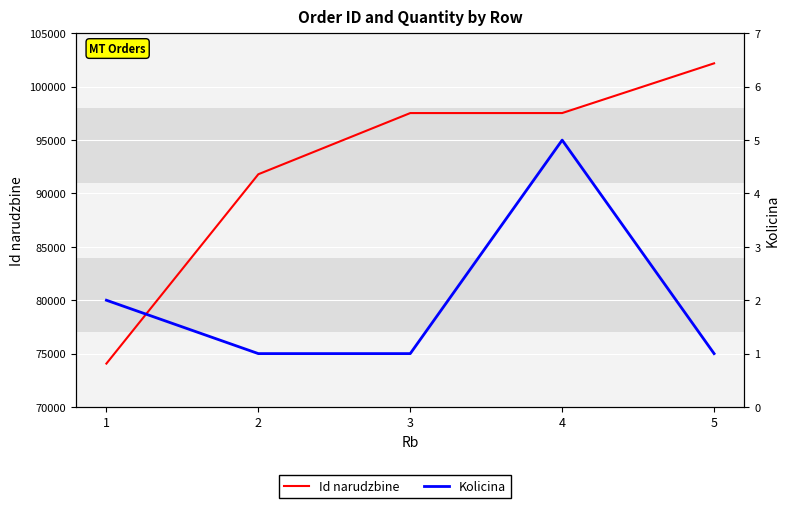

True or false: Id narudzbine and Kolicina intersect in this chart.

False